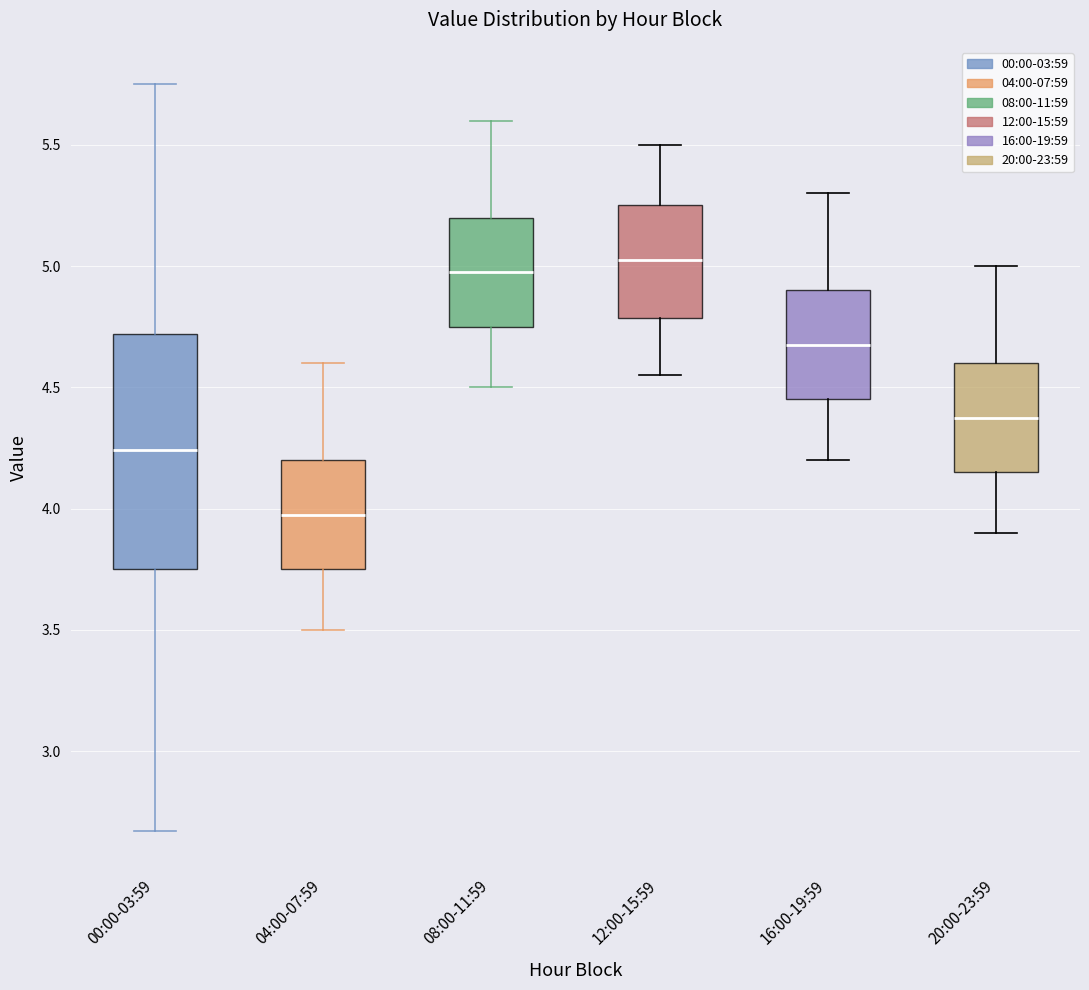

Reading left to right, read every box against the y-axis: the position of its median line, the range the box covers, and the ends of its whiskers. The values are not printed on the chart, so give them approximately, as read against the axis.

00:00-03:59: median 4.25, box 3.75 to 4.70, whiskers 2.65 to 5.75
04:00-07:59: median 4.00, box 3.75 to 4.20, whiskers 3.50 to 4.60
08:00-11:59: median 5.00, box 4.75 to 5.20, whiskers 4.50 to 5.60
12:00-15:59: median 5.05, box 4.80 to 5.25, whiskers 4.55 to 5.50
16:00-19:59: median 4.70, box 4.45 to 4.90, whiskers 4.20 to 5.30
20:00-23:59: median 4.40, box 4.15 to 4.60, whiskers 3.90 to 5.00